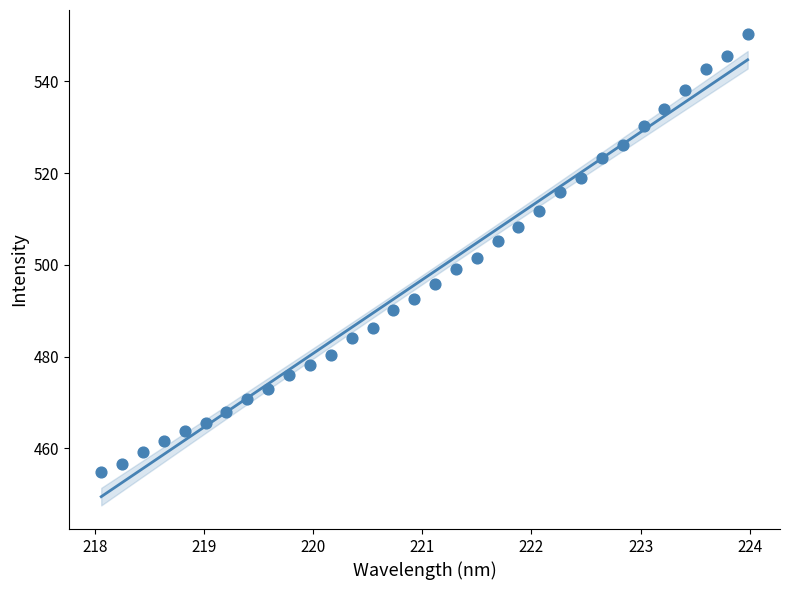

What is the range of X values (max minus min)?

5.9